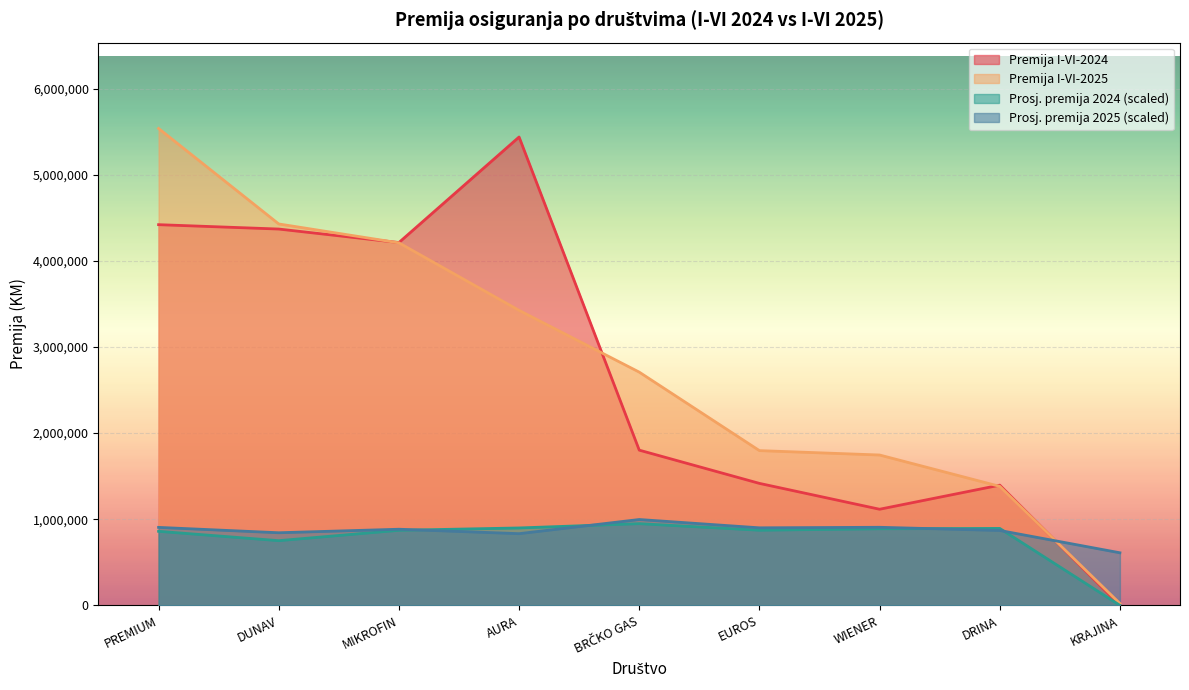

At which label is Premija I-VI-2024 closest to 2719538?

BRČKO GAS